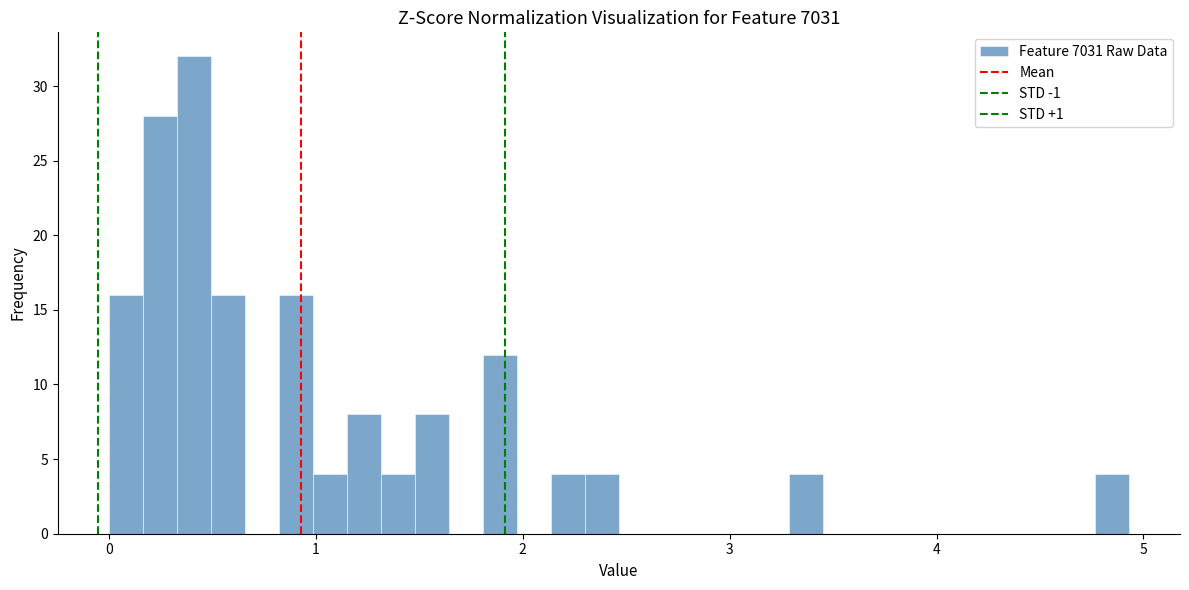

Read against the x-axis, roughly where is the centre of the tallest bar?

0.4